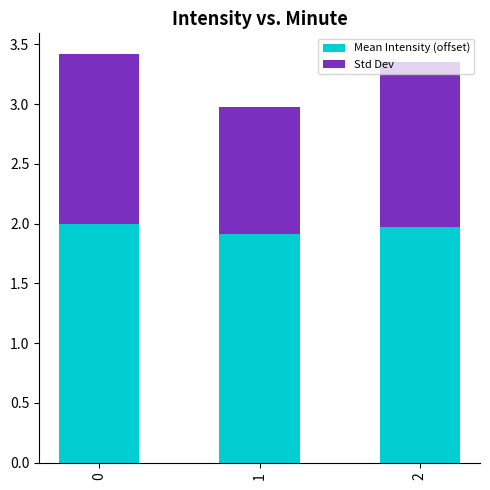

The Mean Intensity (offset) series shows 1.0 at 2. True or false?

False